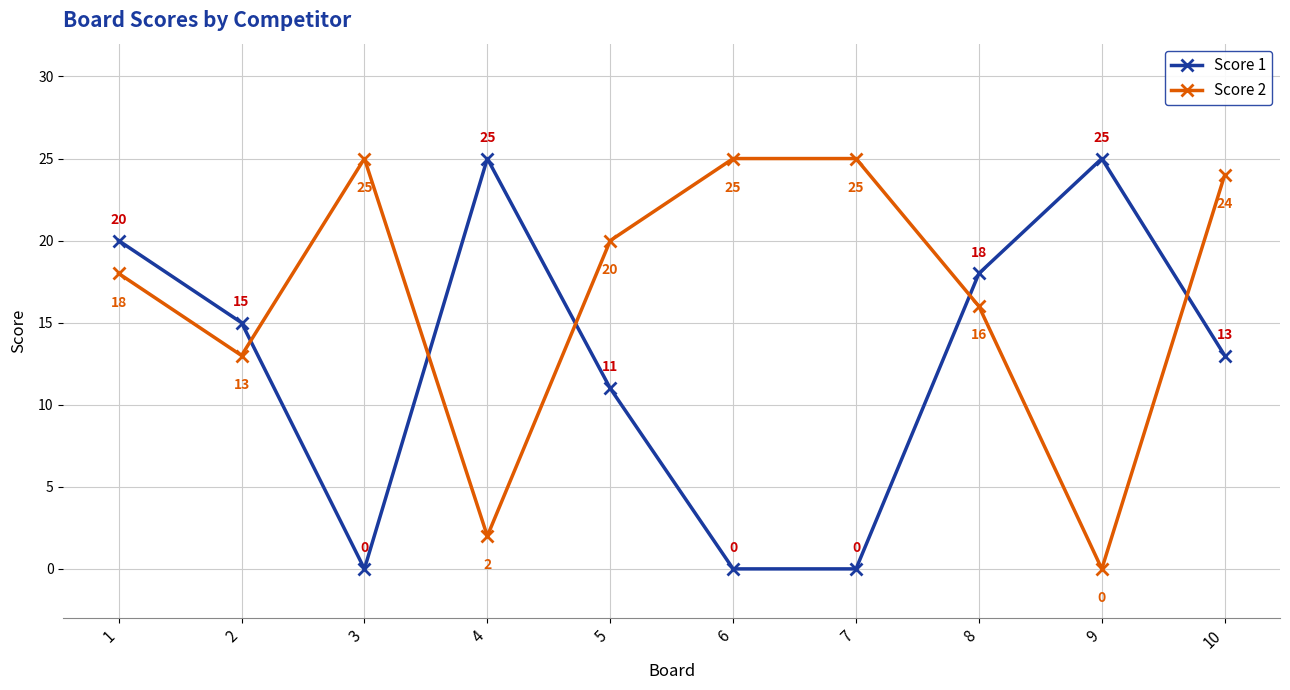

What is the greatest value displayed?

25